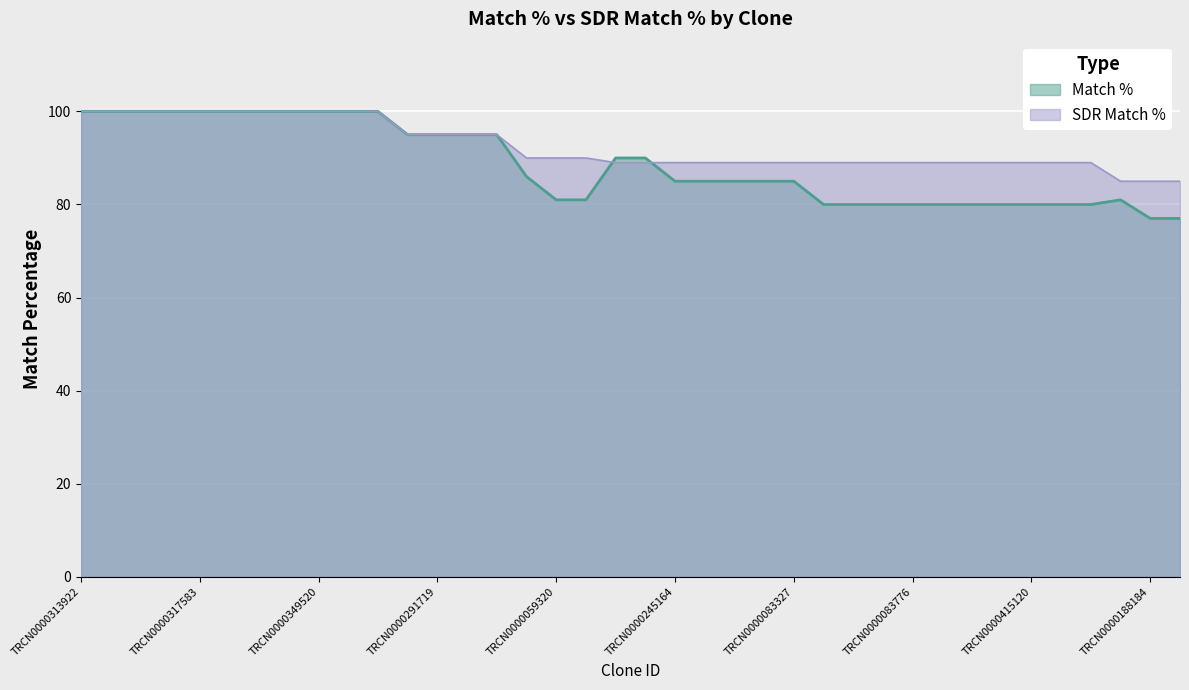

What is the maximum value shown in the chart?

100